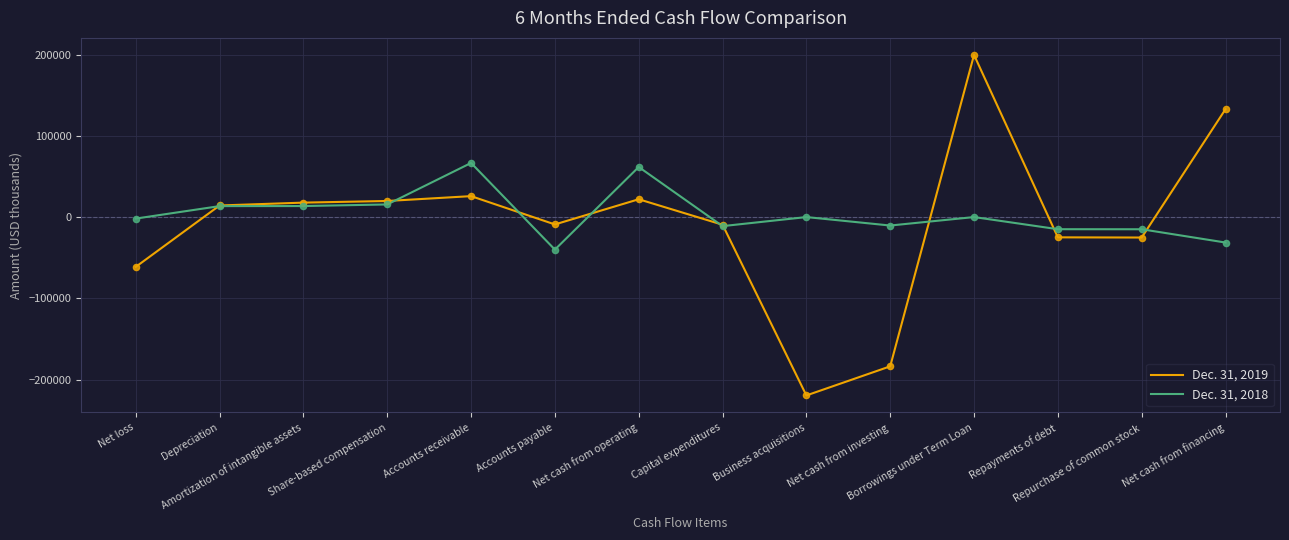

Is the value of Dec. 31, 2018 at Business acquisitions greater than the value of Dec. 31, 2019 at Capital expenditures?

Yes